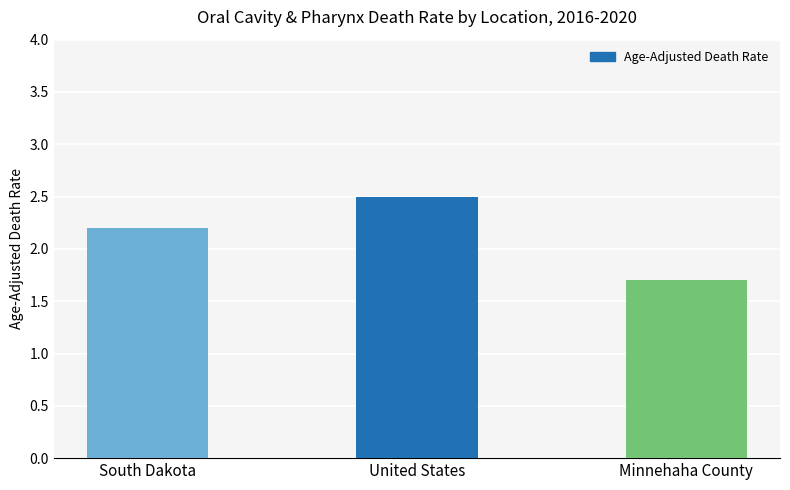

Does the chart contain stacked bars?

No